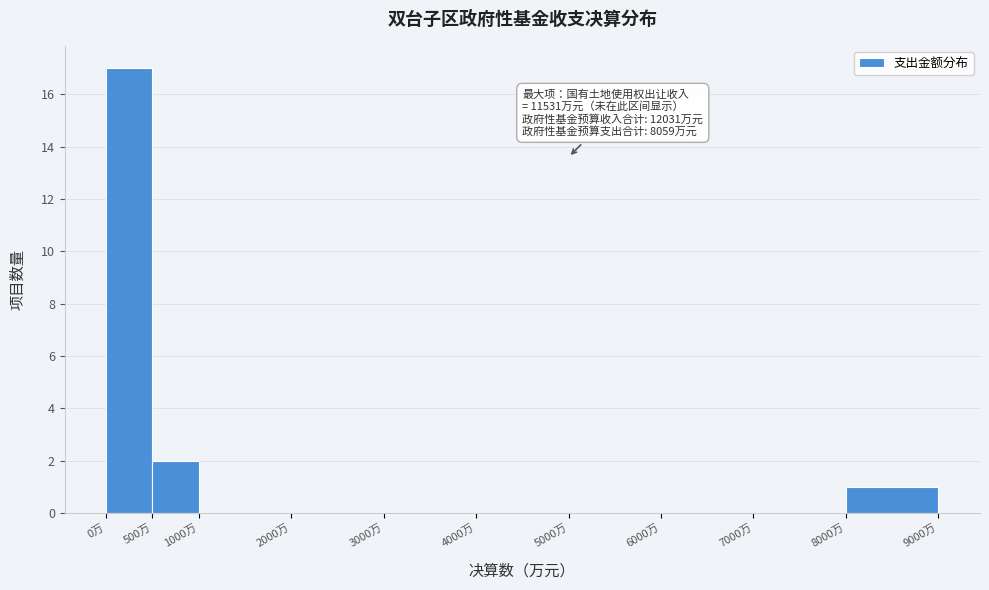

Which range on the x-axis has the tallest bar?

0 to 500